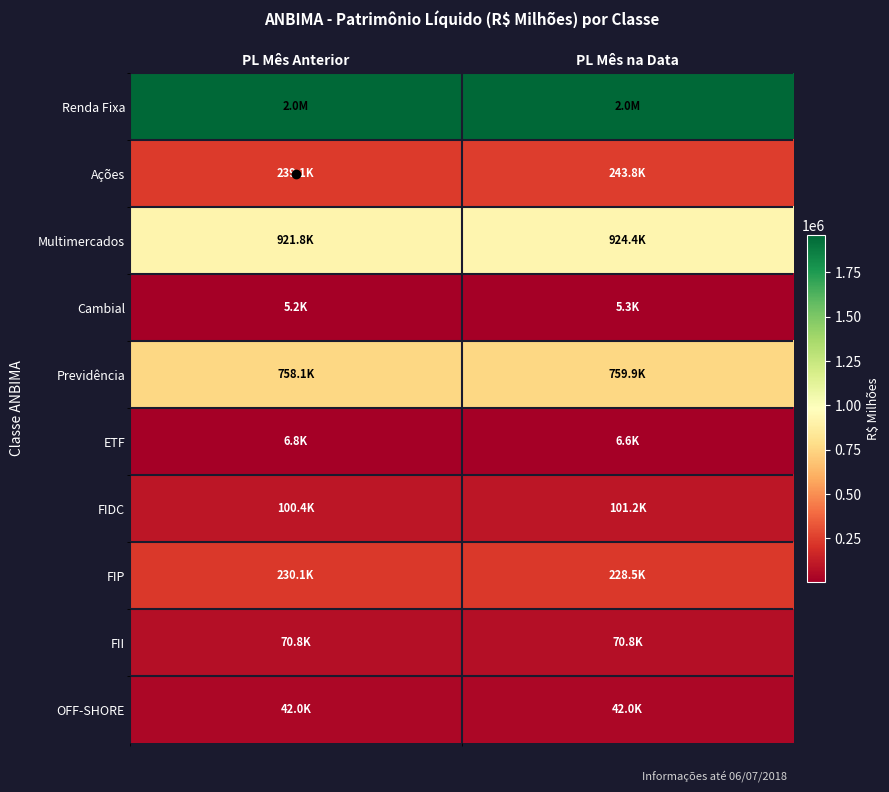

Reading right to left, list all the values displayed in this chart.

Renda Fixa: PL Mês na Data=1956860.1	PL Mês Anterior=1961945.5
Ações: PL Mês na Data=243811.5	PL Mês Anterior=239107.8
Multimercados: PL Mês na Data=924364.2	PL Mês Anterior=921803.5
Cambial: PL Mês na Data=5273.0	PL Mês Anterior=5217.6
Previdência: PL Mês na Data=759886.6	PL Mês Anterior=758132.3
ETF: PL Mês na Data=6555.8	PL Mês Anterior=6766.0
FIDC: PL Mês na Data=101212.7	PL Mês Anterior=100432.2
FIP: PL Mês na Data=228516.4	PL Mês Anterior=230145.6
FII: PL Mês na Data=70811.6	PL Mês Anterior=70811.6
OFF-SHORE: PL Mês na Data=41980.1	PL Mês Anterior=41980.1